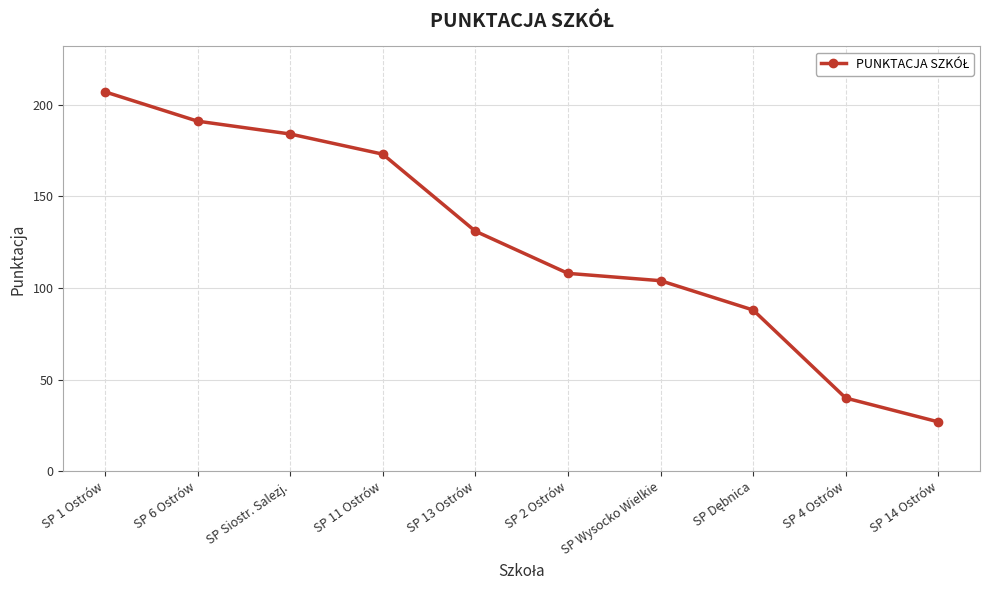

How many values are below 131?

5